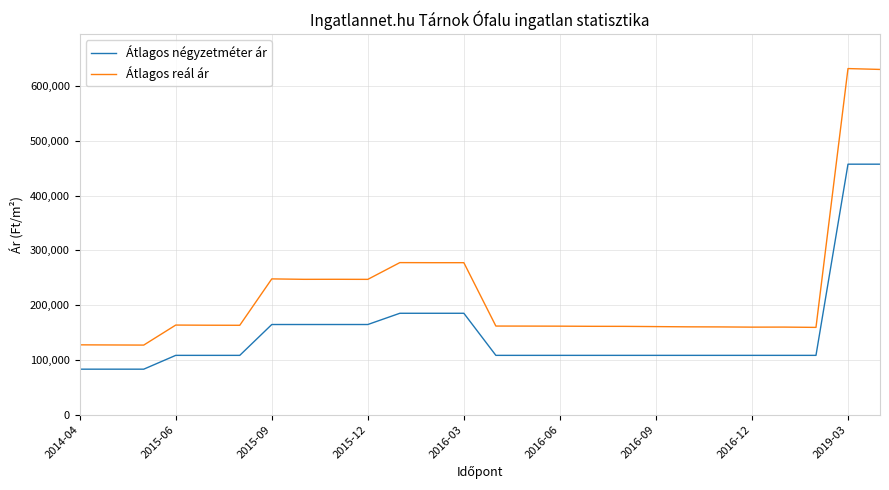

What is the lowest value of the Átlagos reál ár series?

127106